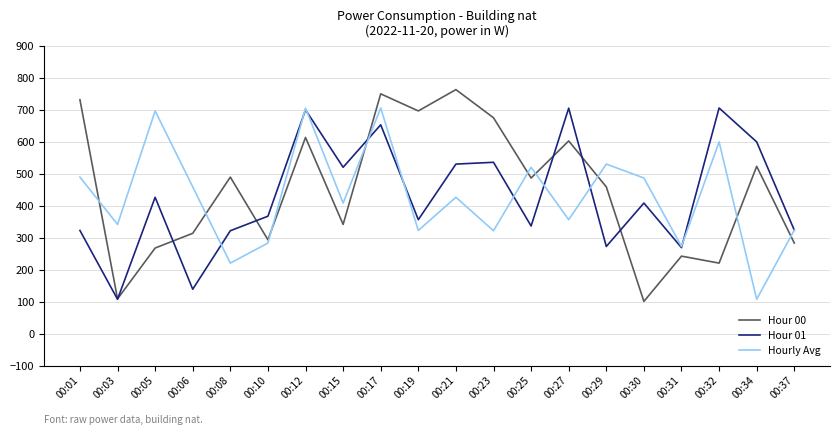

Which series ends up on top after the final intersection of Hour 00 and Hour 01?

Hour 01